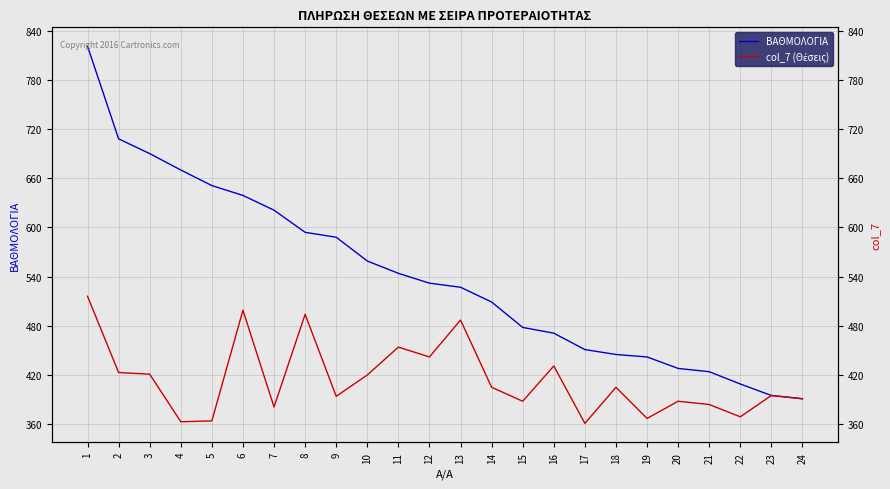

True or false: col_7 (Θέσεις) and ΒΑΘΜΟΛΟΓΙΑ intersect in this chart.

False